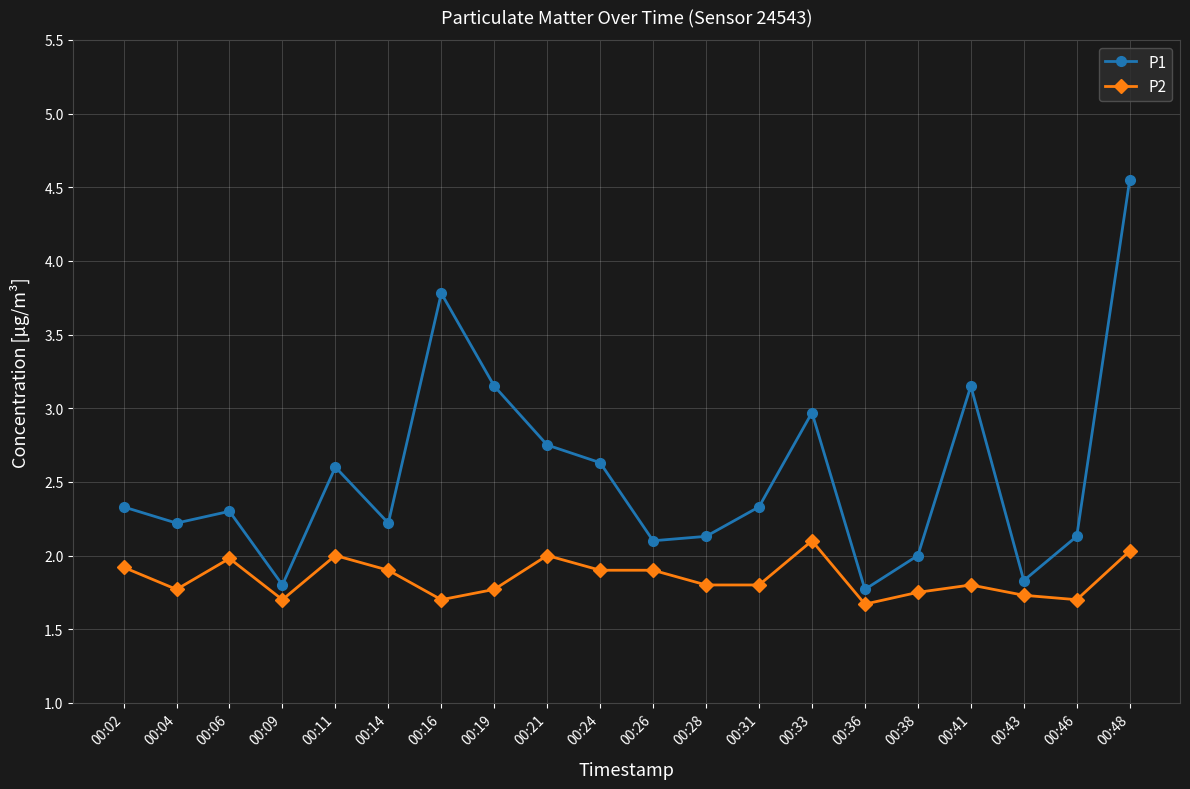

How many distinct data groups are displayed?

2